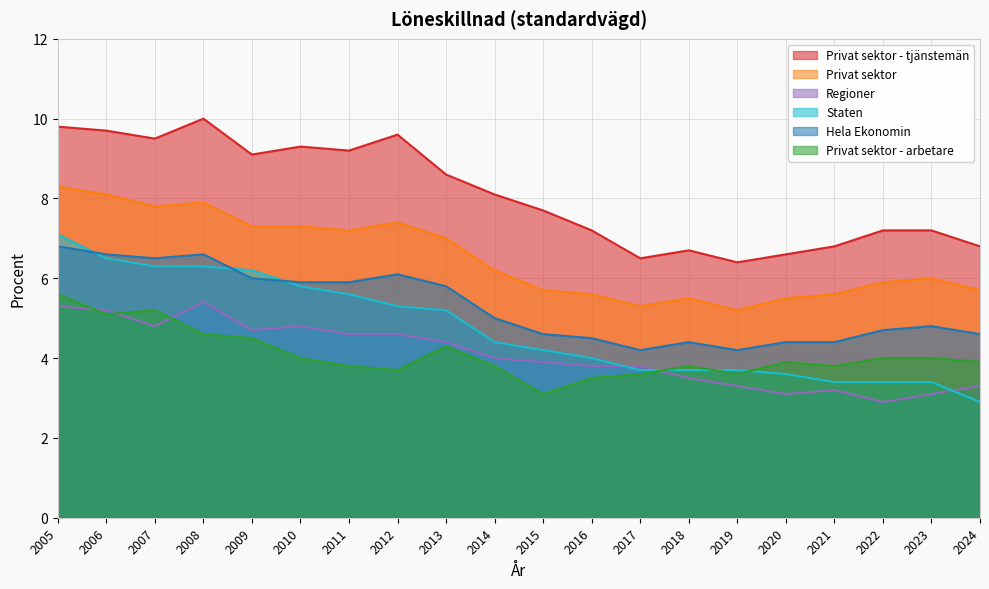

Reading left to right, extract all data points from this chart.

Privat sektor - tjänstemän: 9.8	9.7	9.5	10.0	9.1	9.3	9.2	9.6	8.6	8.1	7.7	7.2	6.5	6.7	6.4	6.6	6.8	7.2	7.2	6.8
Privat sektor: 8.3	8.1	7.8	7.9	7.3	7.3	7.2	7.4	7.0	6.2	5.7	5.6	5.3	5.5	5.2	5.5	5.6	5.9	6.0	5.7
Regioner: 5.3	5.2	4.8	5.4	4.7	4.8	4.6	4.6	4.4	4.0	3.9	3.8	3.8	3.5	3.3	3.1	3.2	2.9	3.1	3.3
Staten: 7.1	6.5	6.3	6.3	6.2	5.8	5.6	5.3	5.2	4.4	4.2	4.0	3.7	3.7	3.7	3.6	3.4	3.4	3.4	2.9
Hela Ekonomin: 6.8	6.6	6.5	6.6	6.0	5.9	5.9	6.1	5.8	5.0	4.6	4.5	4.2	4.4	4.2	4.4	4.4	4.7	4.8	4.6
Privat sektor - arbetare: 5.6	5.1	5.2	4.6	4.5	4.0	3.8	3.7	4.3	3.8	3.1	3.5	3.6	3.8	3.6	3.9	3.8	4.0	4.0	3.9